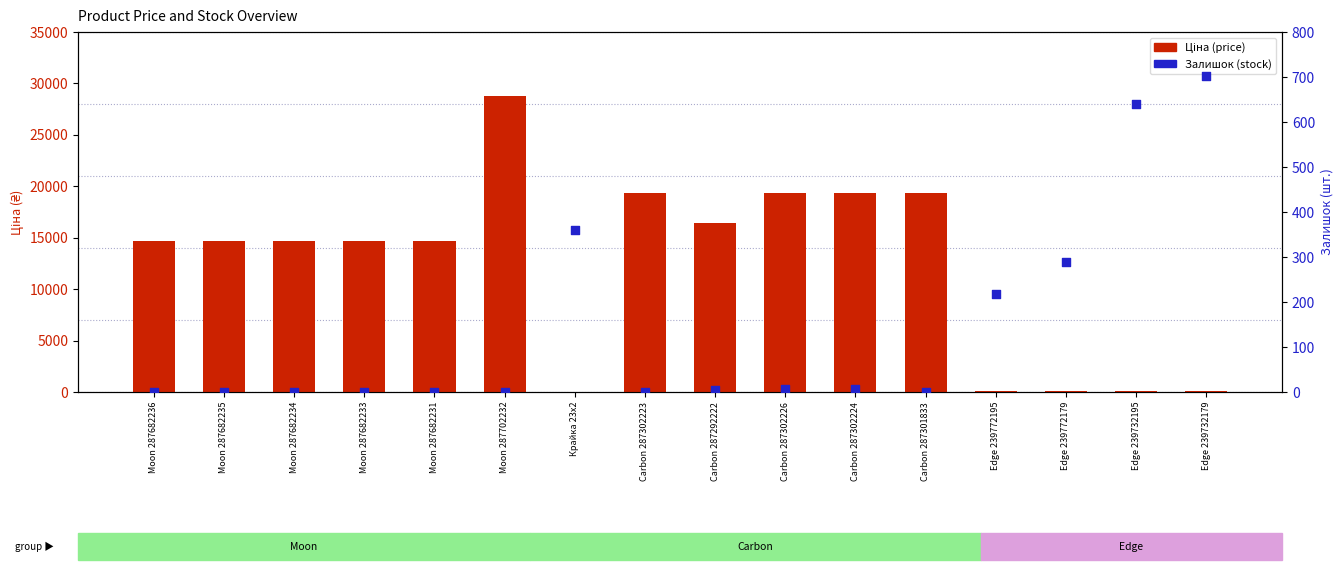

Which series has the largest total across all categories?

Ціна (price)